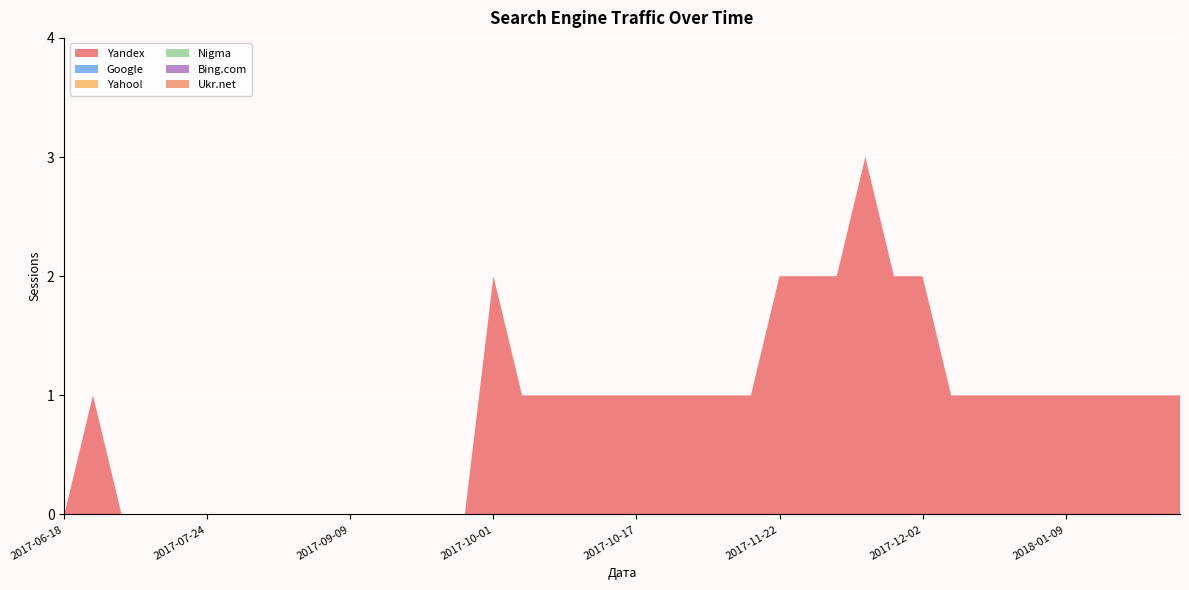

Reading left to right, list all the values displayed in this chart.

Yandex: 0	1	0	0	0	0	0	0	0	0	0	0	0	0	0	2	1	1	1	1	1	1	1	1	1	2	2	2	3	2	2	1	1	1	1	1	1	1	1	1
Google: 0	0	0	0	0	0	0	0	0	0	0	0	0	0	0	0	0	0	0	0	0	0	0	0	0	0	0	0	0	0	0	0	0	0	0	0	0	0	0	0
Yahoo!: 0	0	0	0	0	0	0	0	0	0	0	0	0	0	0	0	0	0	0	0	0	0	0	0	0	0	0	0	0	0	0	0	0	0	0	0	0	0	0	0
Nigma: 0	0	0	0	0	0	0	0	0	0	0	0	0	0	0	0	0	0	0	0	0	0	0	0	0	0	0	0	0	0	0	0	0	0	0	0	0	0	0	0
Bing.com: 0	0	0	0	0	0	0	0	0	0	0	0	0	0	0	0	0	0	0	0	0	0	0	0	0	0	0	0	0	0	0	0	0	0	0	0	0	0	0	0
Ukr.net: 0	0	0	0	0	0	0	0	0	0	0	0	0	0	0	0	0	0	0	0	0	0	0	0	0	0	0	0	0	0	0	0	0	0	0	0	0	0	0	0